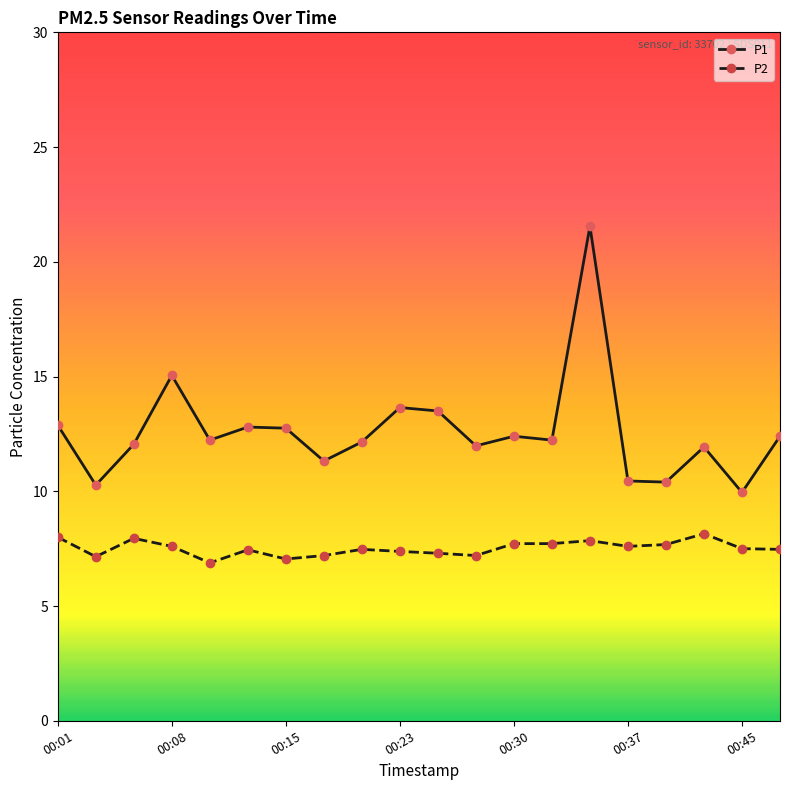

Is this an area chart (filled region under the line)?

No